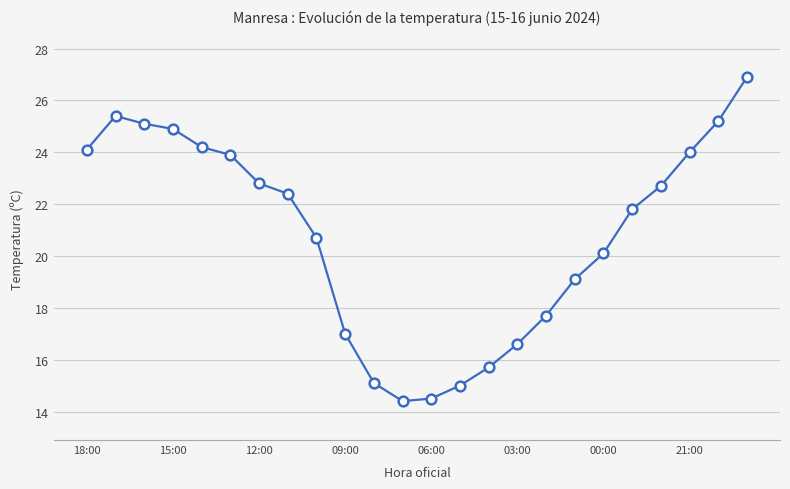

What is the value of the 13th point from the left?

14.5